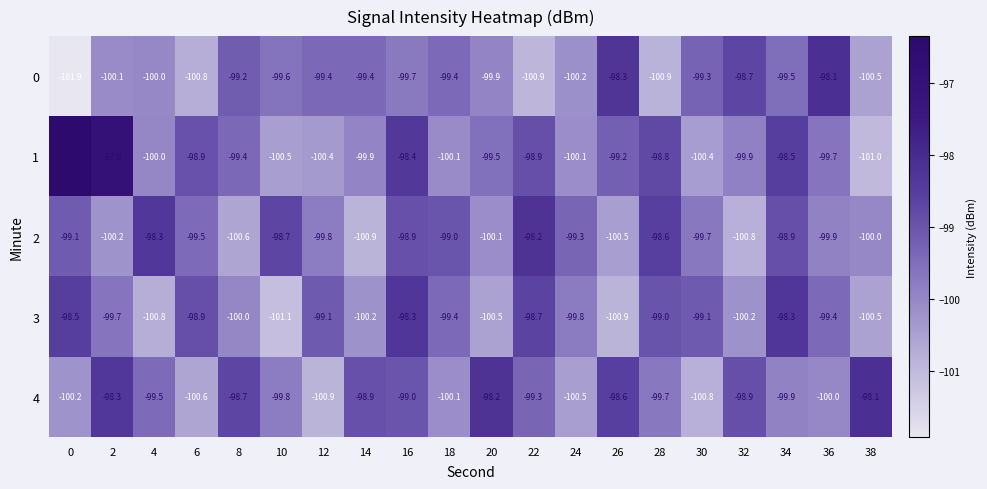

What is the smallest value displayed?

-101.9